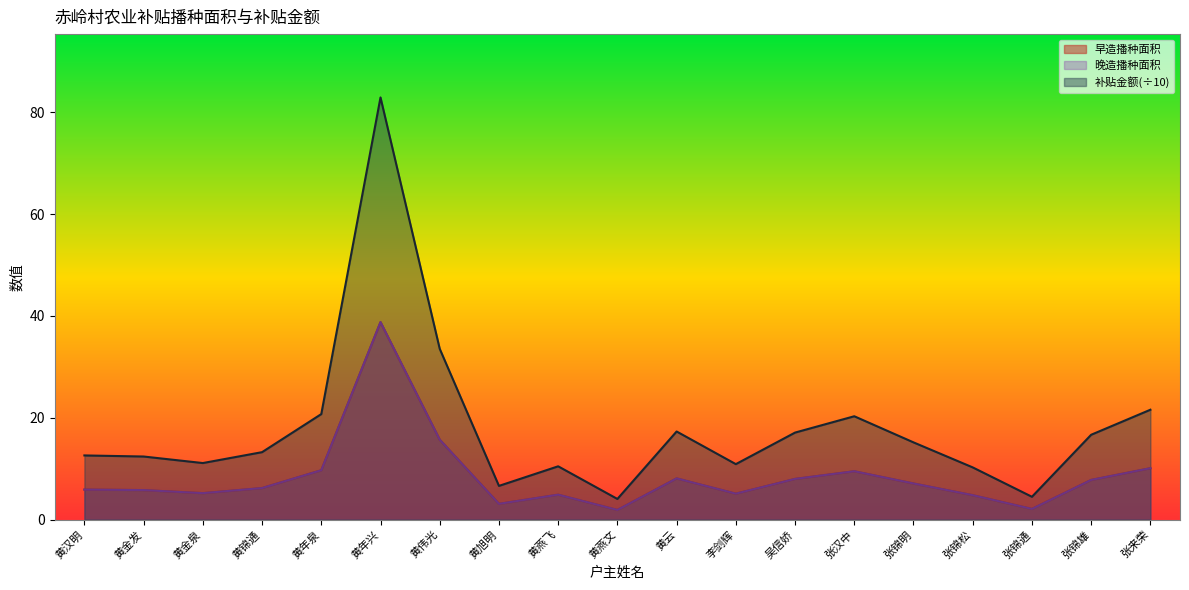

Reading left to right, extract all data points from this chart.

早造播种面积: 5.9	5.8	5.2	6.2	9.7	38.8	15.7	3.1	4.9	1.9	8.1	5.1	8.0	9.5	7.1	4.8	2.1	7.8	10.1
晚造播种面积: 5.9	5.8	5.2	6.2	9.7	38.8	15.7	3.1	4.9	1.9	8.1	5.1	8.0	9.5	7.1	4.8	2.1	7.8	10.1
补贴金额: 12.6	12.4	11.1	13.3	20.7	82.9	33.6	6.6	10.5	4.1	17.3	10.9	17.1	20.3	15.2	10.3	4.5	16.7	21.6